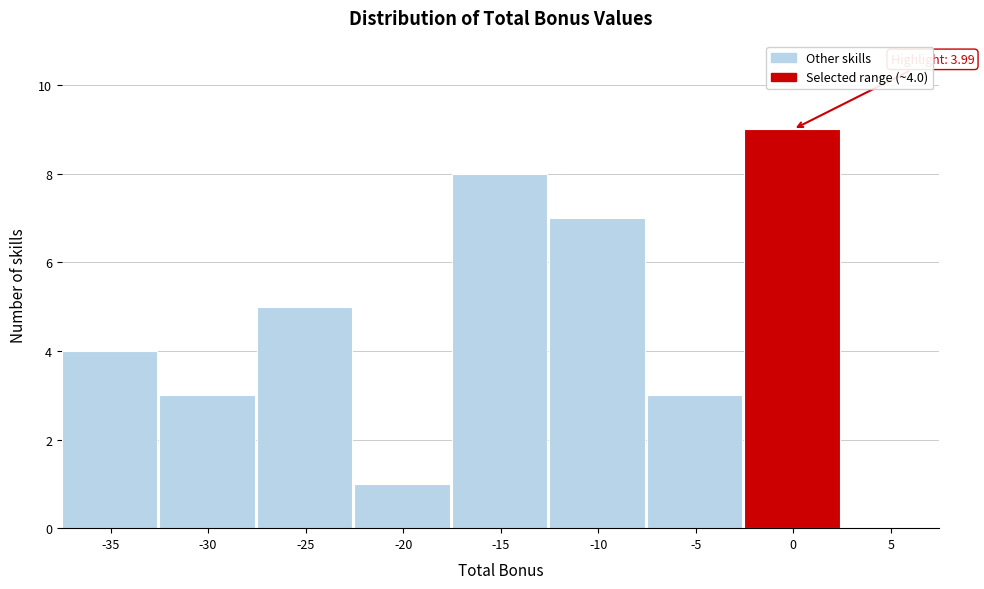

Reading left to right, transcribe all the data shown in this chart.

-35=4	-30=3	-25=5	-20=1	-15=8	-10=7	-5=3	0=9	5=0